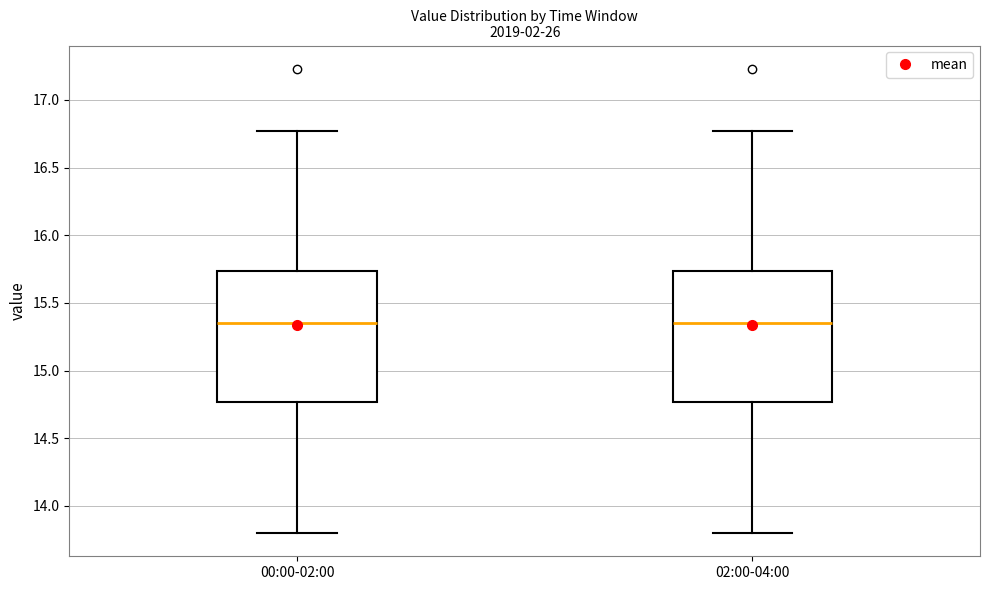

Where does the lower whisker of the box for 02:00-04:00 end on the y-axis? The values are not printed on the chart, so give them approximately, as read against the axis.

13.80